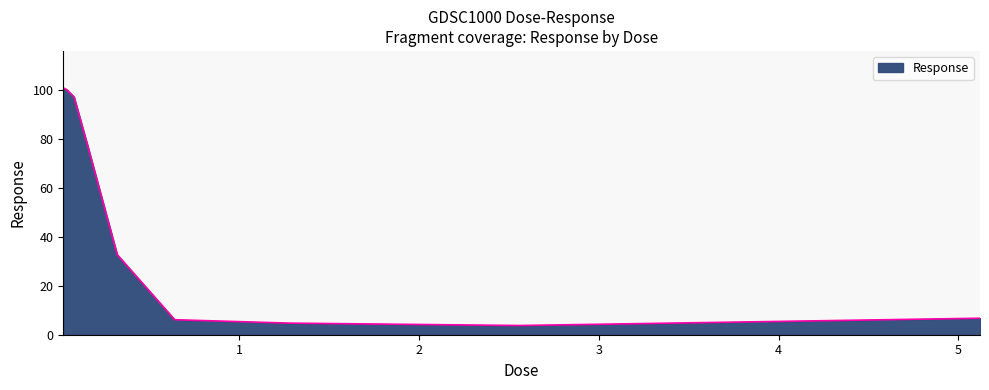

What is the difference between the maximum and minimum values?

97.0